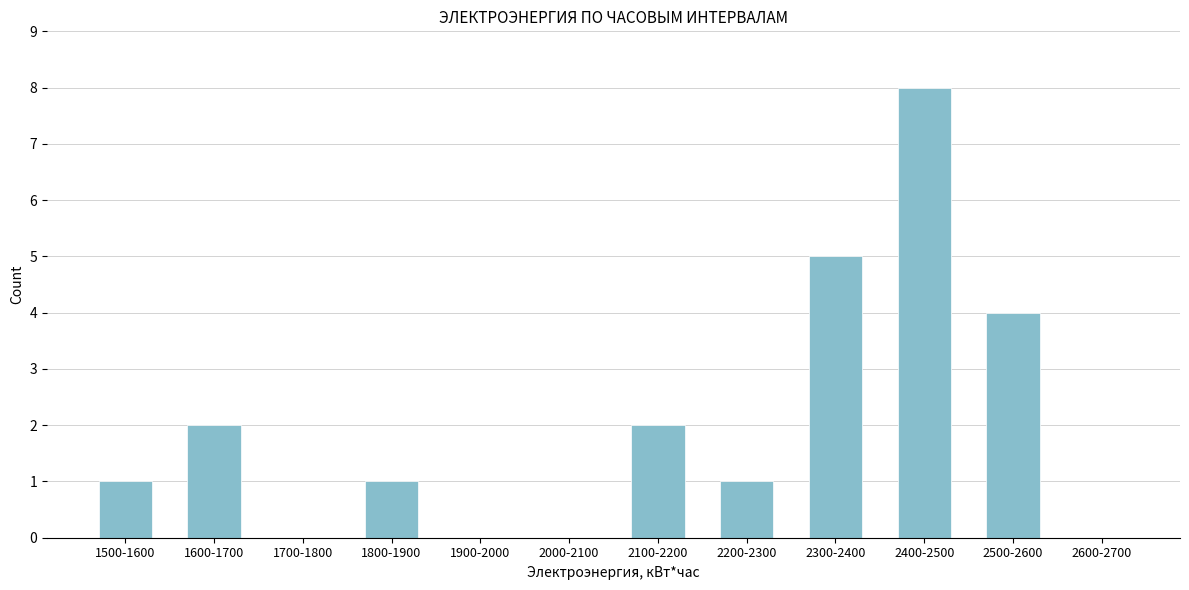

Reading left to right, list all the values displayed in this chart.

1500-1600=1	1600-1700=2	1700-1800=0	1800-1900=1	1900-2000=0	2000-2100=0	2100-2200=2	2200-2300=1	2300-2400=5	2400-2500=8	2500-2600=4	2600-2700=0